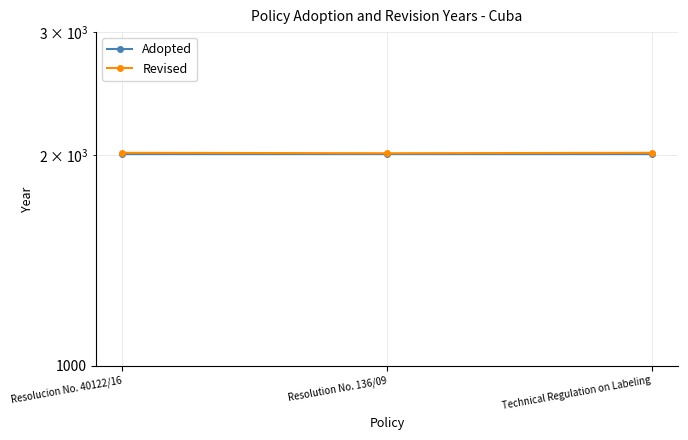

At Technical Regulation on Labeling, list the series in order from smallest to largest.

Adopted, Revised